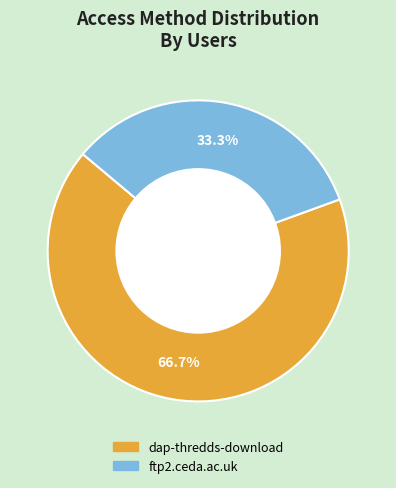

Rank the categories by value from highest to lowest.

dap-thredds-download, ftp2.ceda.ac.uk